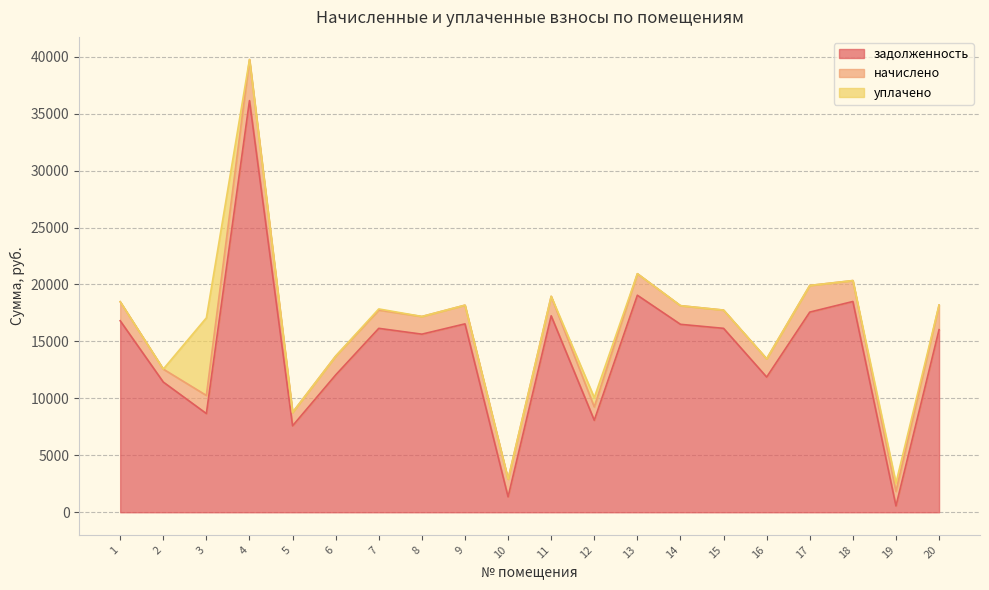

Reading right to left, transcribe all the data shown in this chart.

задолженность: 16030.5	554.7	18504.7	17572.8	11871.4	16147.4	16501.0	19054.8	8076.4	17247.4	1354.0	16540.3	15636.7	16147.4	12057.1	7591.3	36141.5	8665.1	11432.9	16815.4
начислено: 2164.5	1279.2	1836.9	2340.0	1602.9	1602.9	1638.0	1891.5	1170.0	1712.1	1552.2	1641.9	1552.2	1602.9	1653.6	1173.9	3607.5	1591.2	1134.9	1669.2
уплачено: 0.0	742.0	0.0	0.0	0.0	0.0	0.0	0.0	825.0	0.0	0.0	0.0	0.0	100.8	0.0	0.0	0.0	6814.4	0.0	0.0